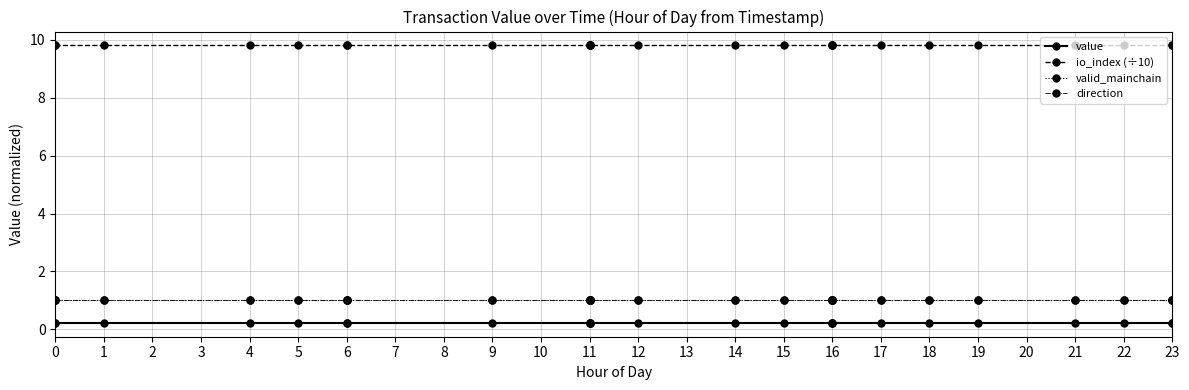

Which series has the largest total across all categories?

io_index (÷10)